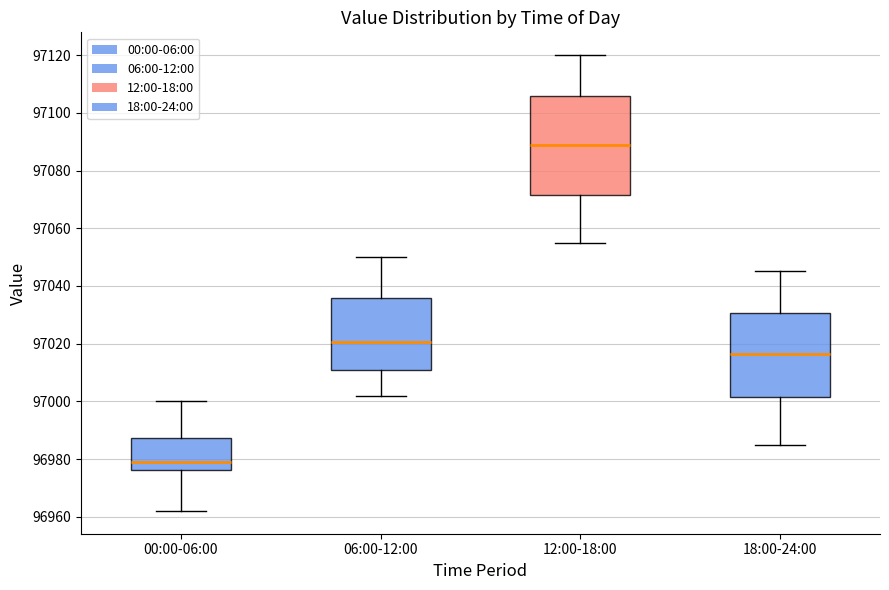

Which box is the tallest, from its lower edge to its upper edge?

12:00-18:00